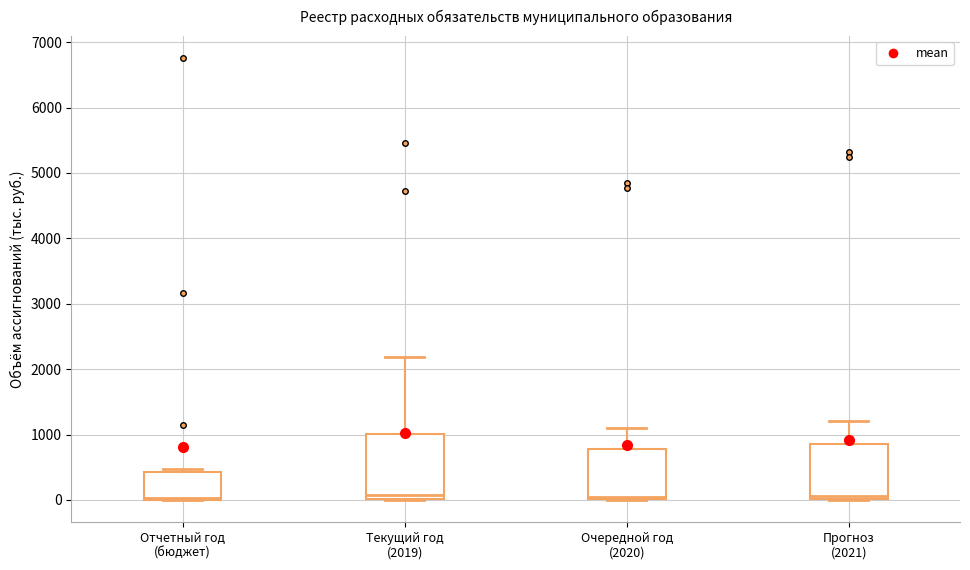

Where does the upper whisker of the box for Очередной год (2020) end on the y-axis? The values are not printed on the chart, so give them approximately, as read against the axis.

1100